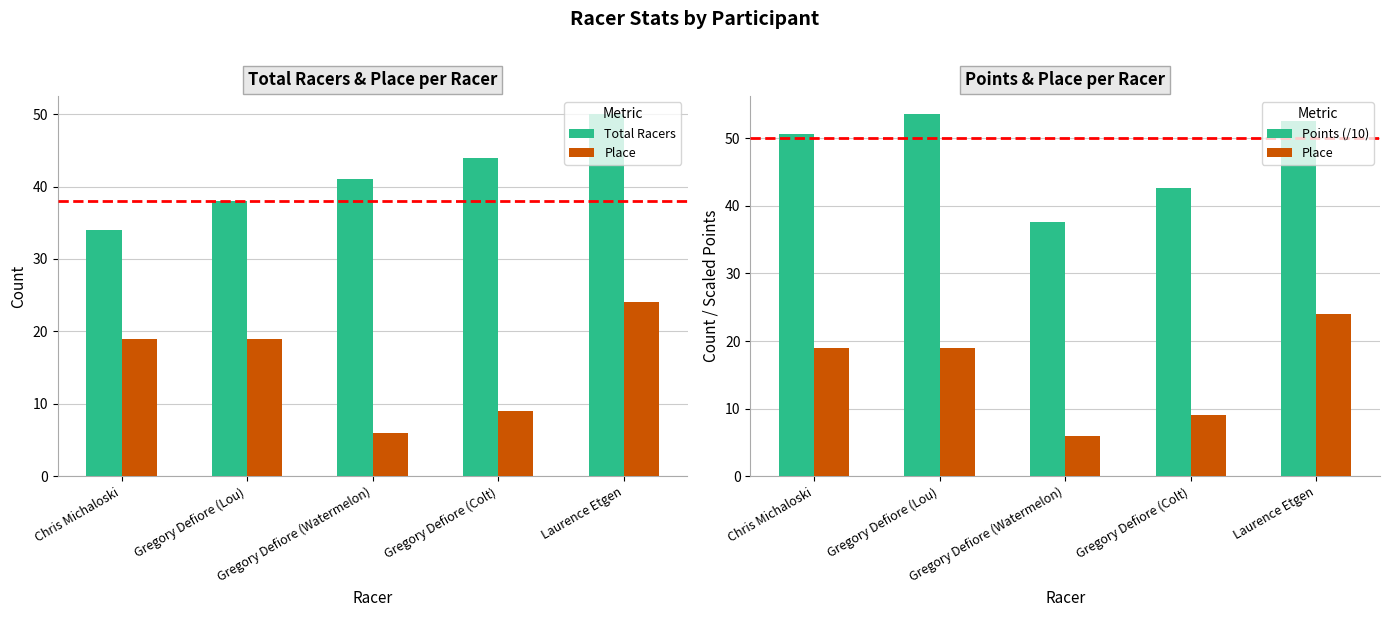

What position from the left is Chris Michaloski?

1